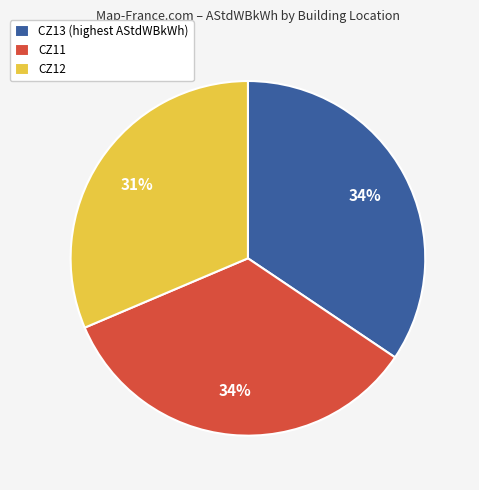

Which slice is the smallest?

CZ12